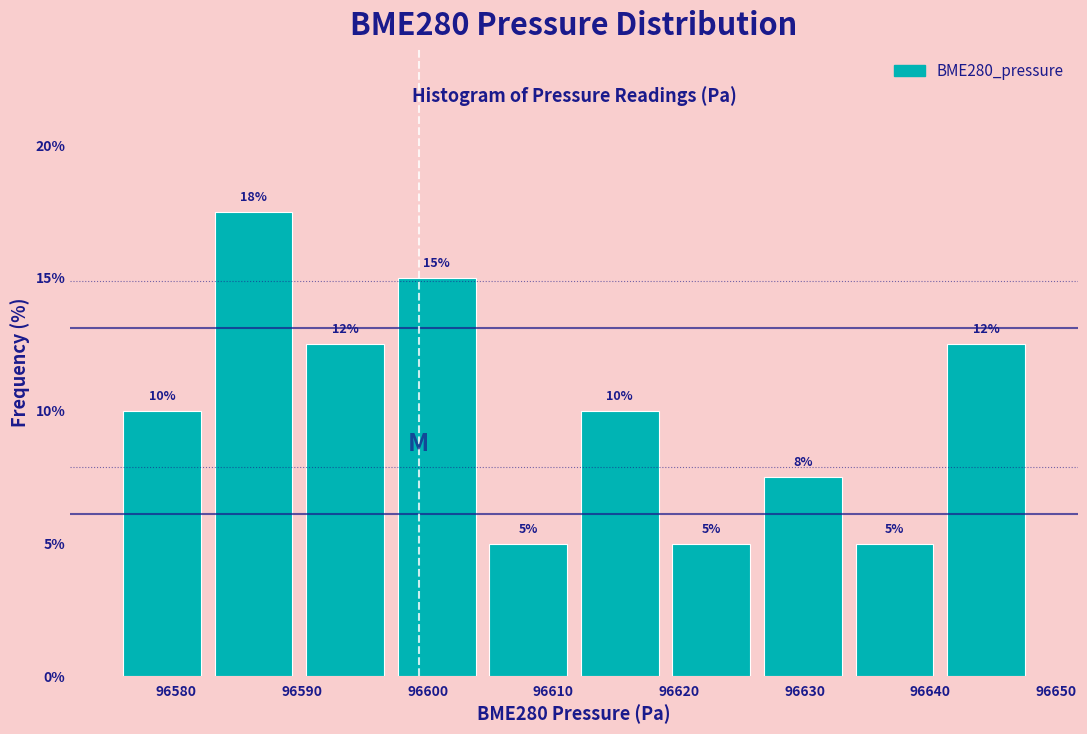

Over which range of the x-axis is the bar tallest?

96583 to 96590